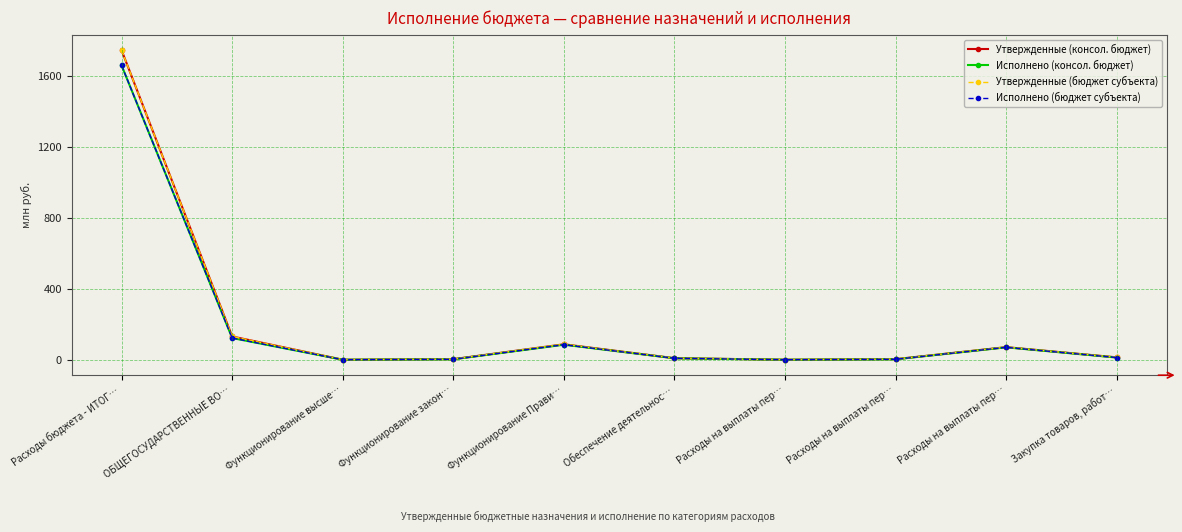

Does the chart have visible grid lines?

Yes